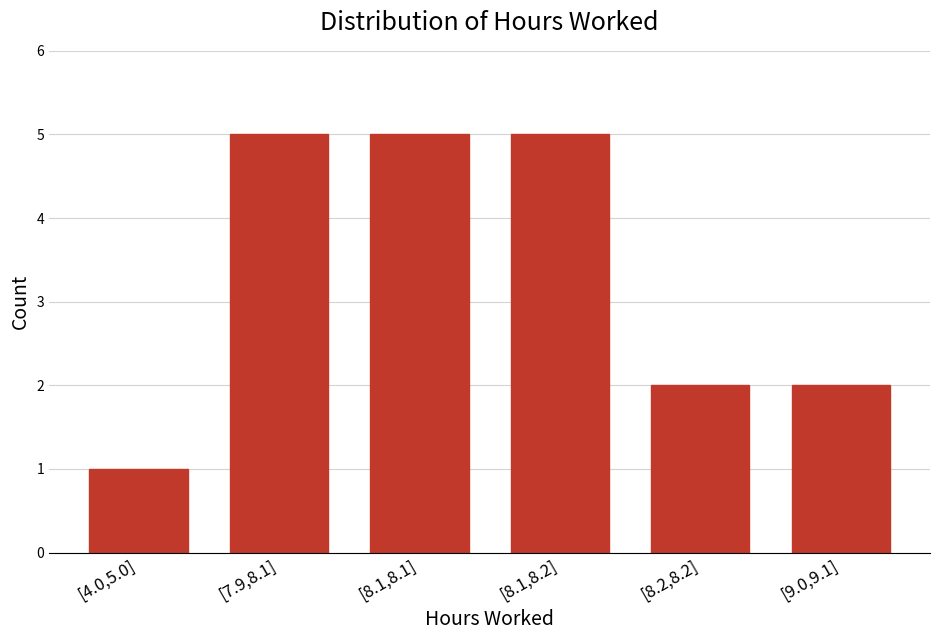

Reading left to right, transcribe all the data shown in this chart.

1	5	5	5	2	2